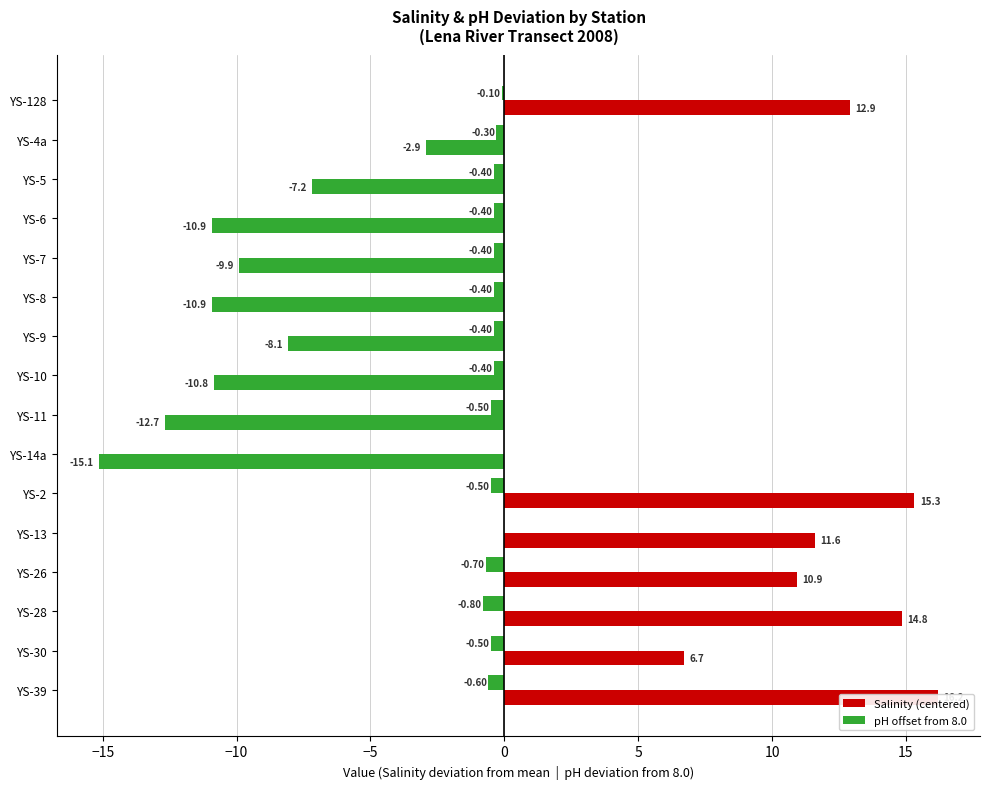

How many bars are there in total?

32